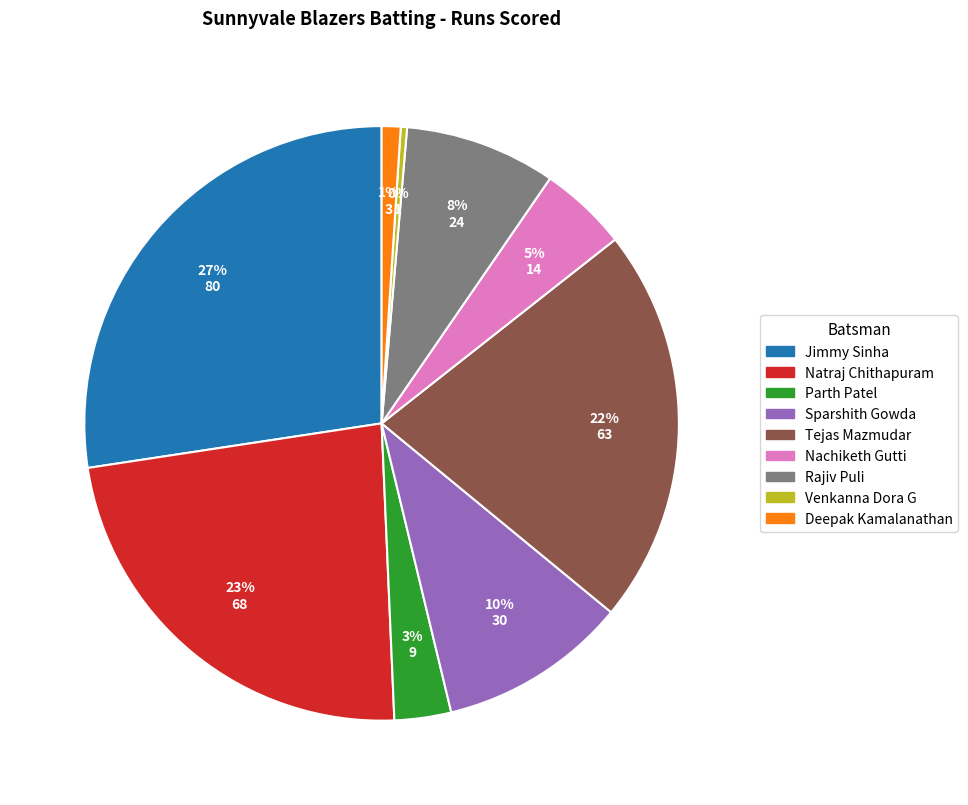

To the nearest percent, what is the average slice percentage?

11%